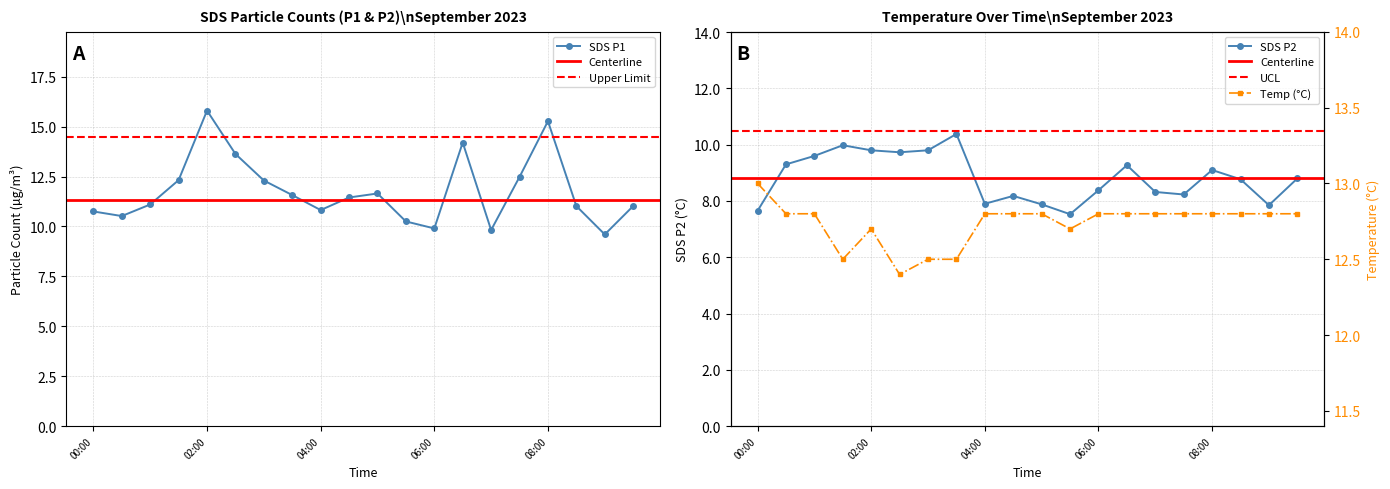

How many data points in SDS_P1 are above 11?

13